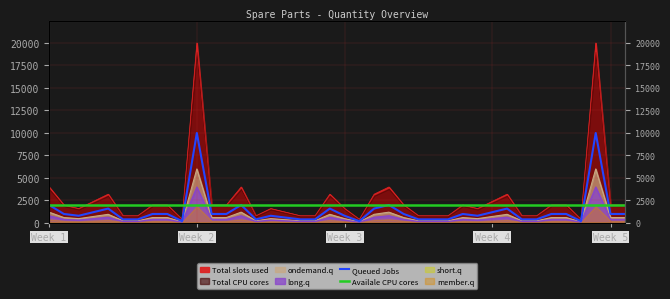

At which category is the sum across all series the highest?

Week 2